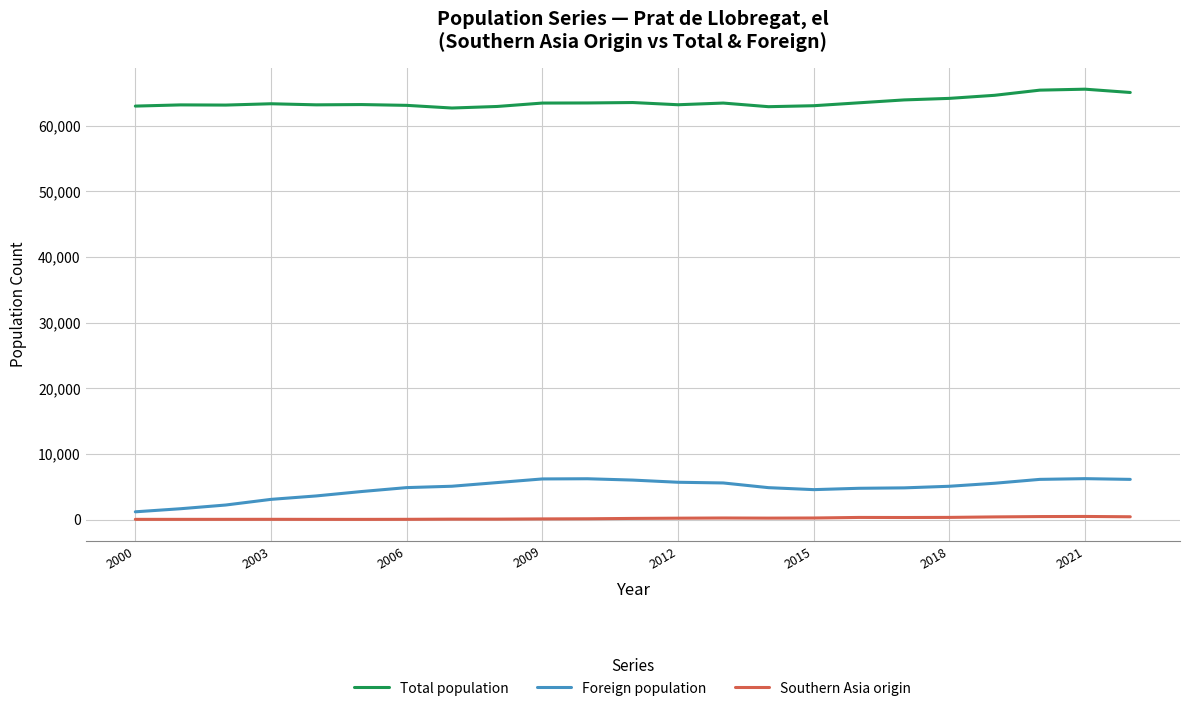

True or false: Foreign population and Southern Asia origin intersect in this chart.

False